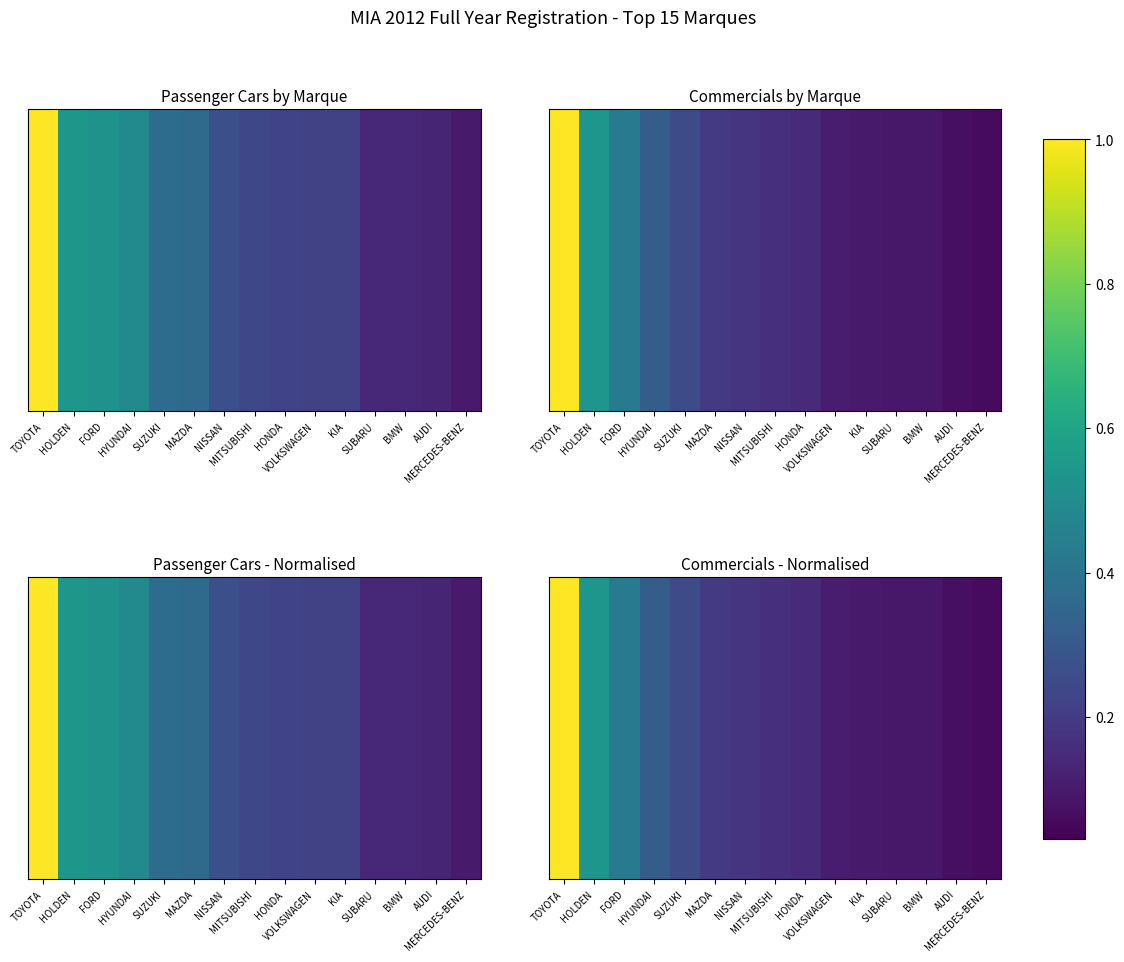

The value at AUDI is 0.0. True or false?

False